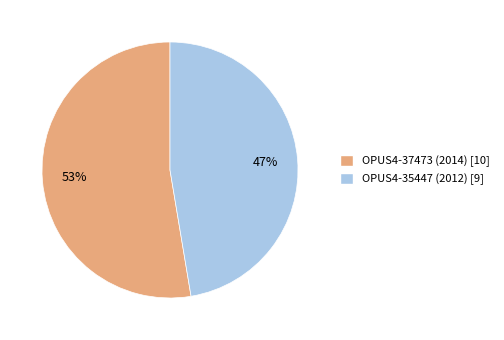

Rank the categories by value from lowest to highest.

OPUS4-35447 (2012), OPUS4-37473 (2014)